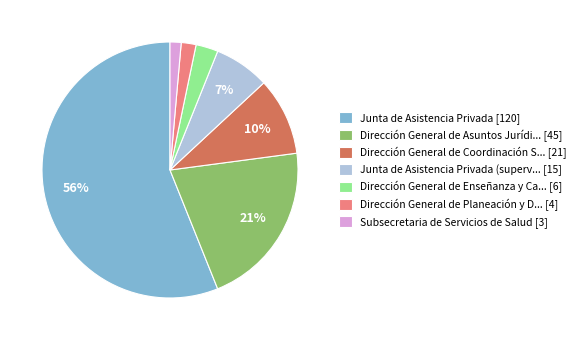

Do Subsecretaria de Servicios de Salud [3] and Junta de Asistencia Privada [120] together represent more than half of the pie?

Yes